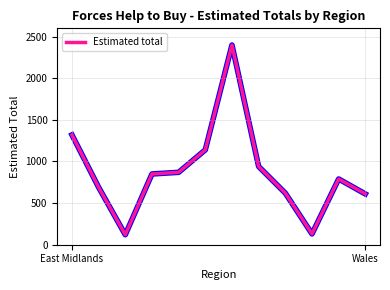

What is the difference between the maximum and minimum values?

2280